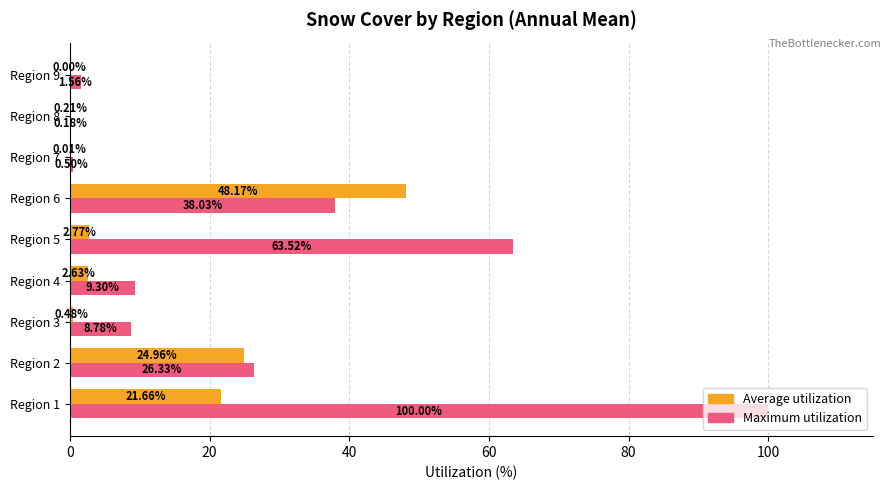

Where is Average utilization nearest to the value 24?

Region 2